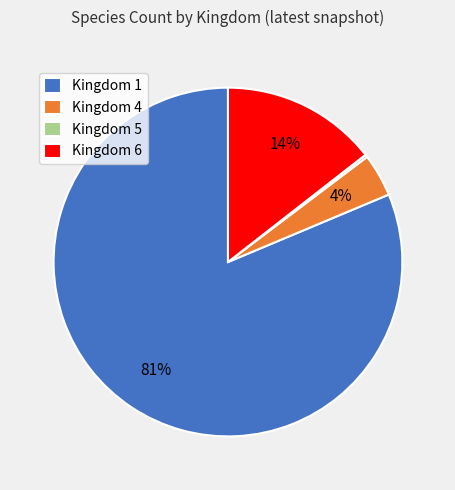

To the nearest percent, what is the average slice percentage?

25%